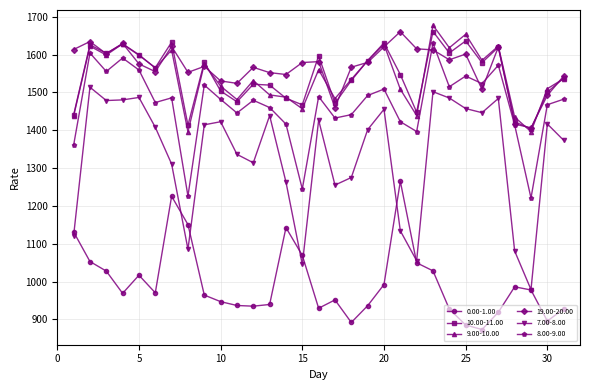

How many categories are shown in the chart?

31